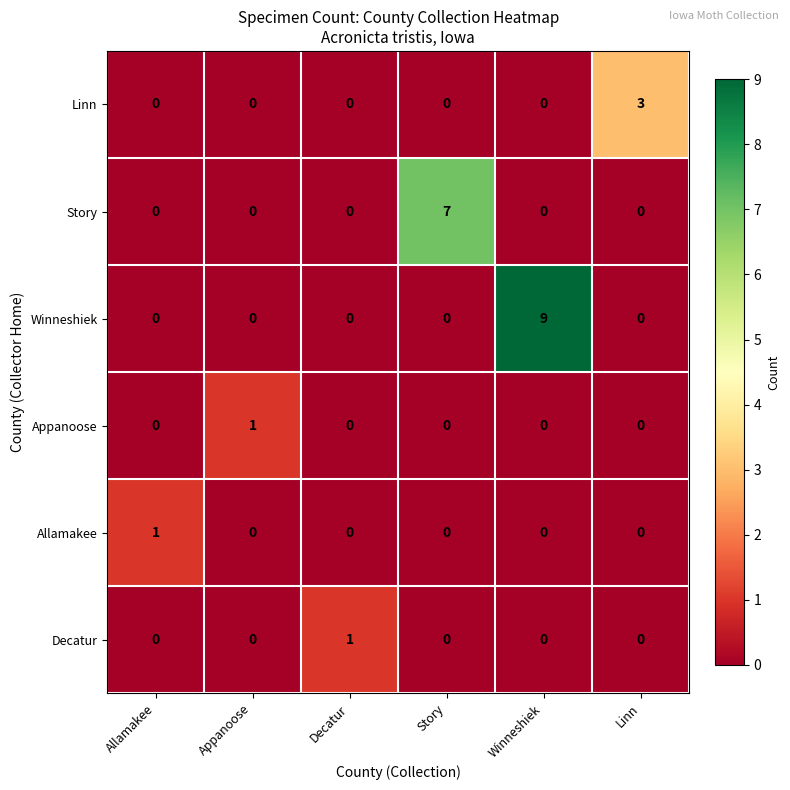

Which series has the widest spread of values?

Winneshiek